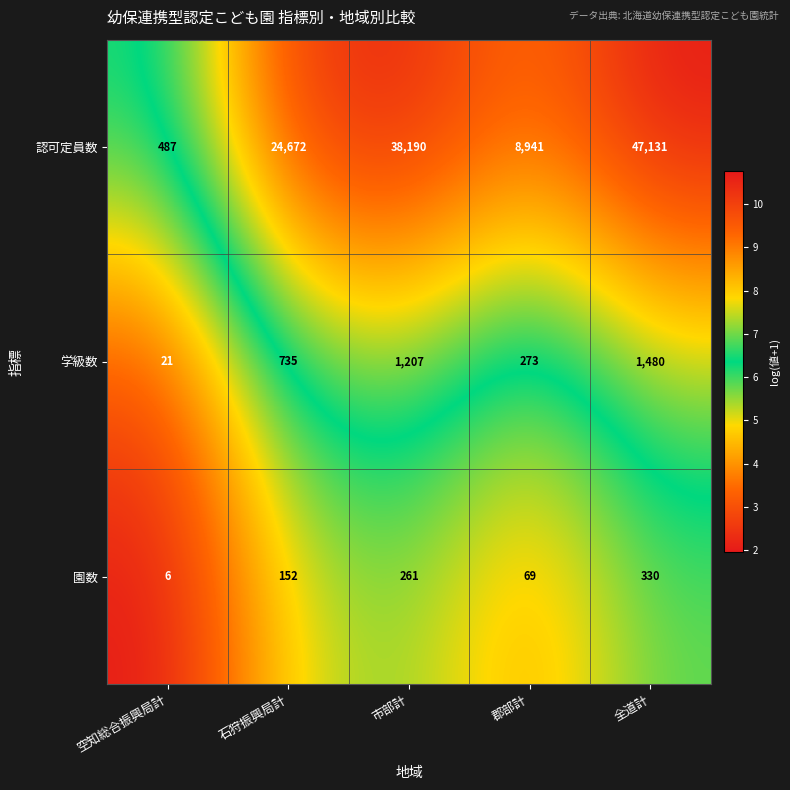

What is the total value across all series at 石狩振興局計?

25559